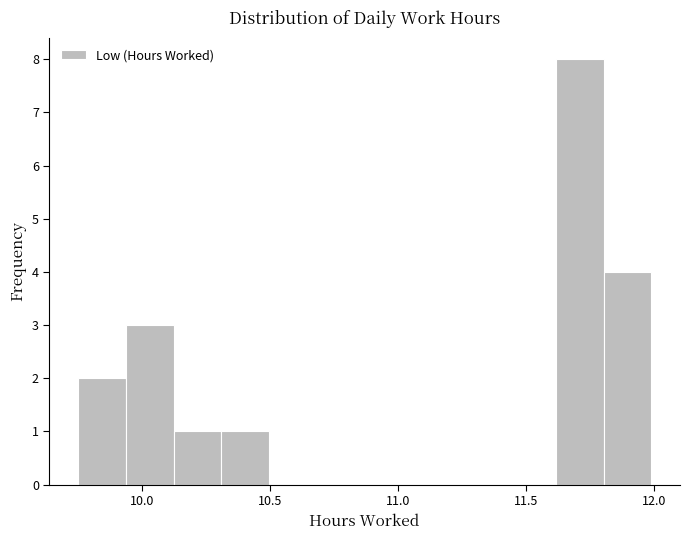

Read against the x-axis, roughly where is the centre of the tallest bar?

11.70